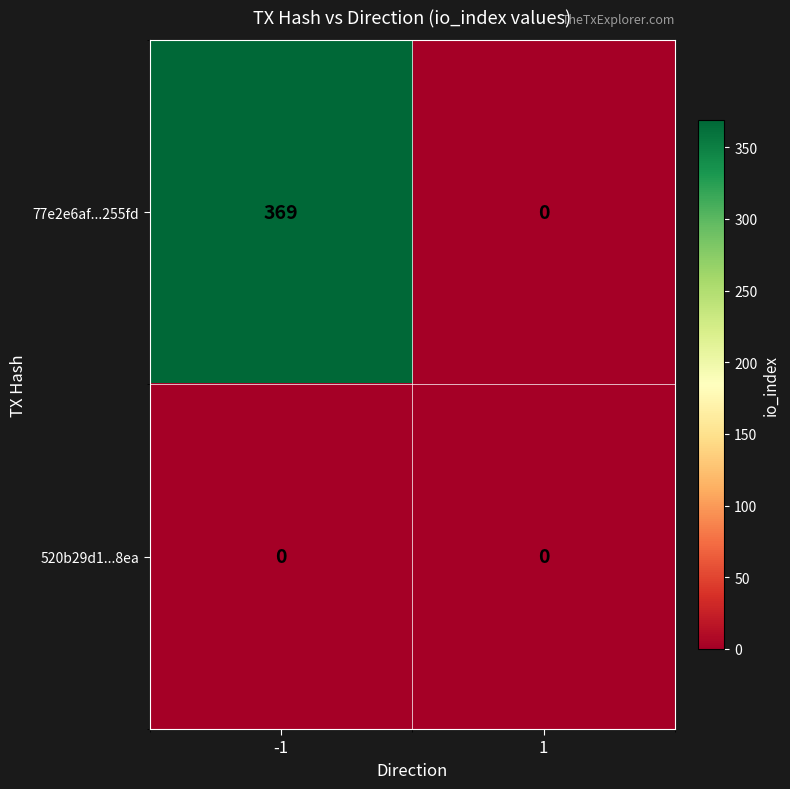

The 77e2e6af...255fd series shows 0 at 1. True or false?

True